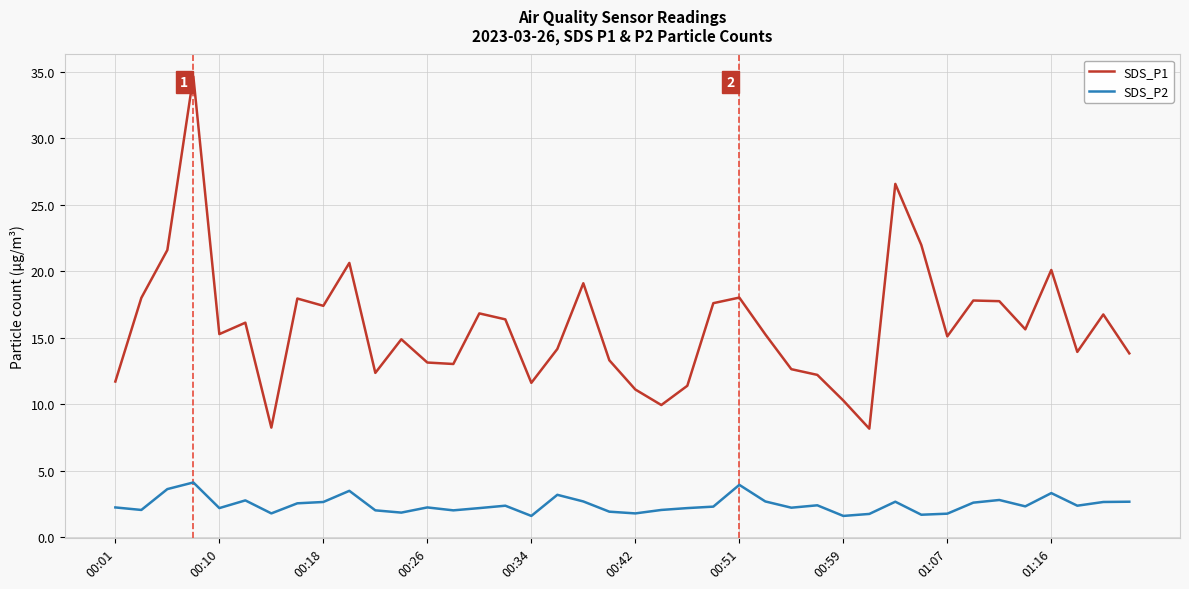

List the series in order of their peak value, lowest first.

SDS_P2, SDS_P1